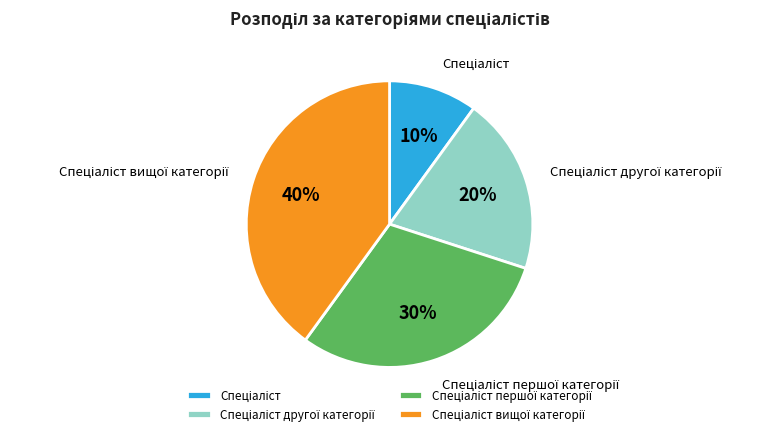

Is there a majority slice in this chart?

No